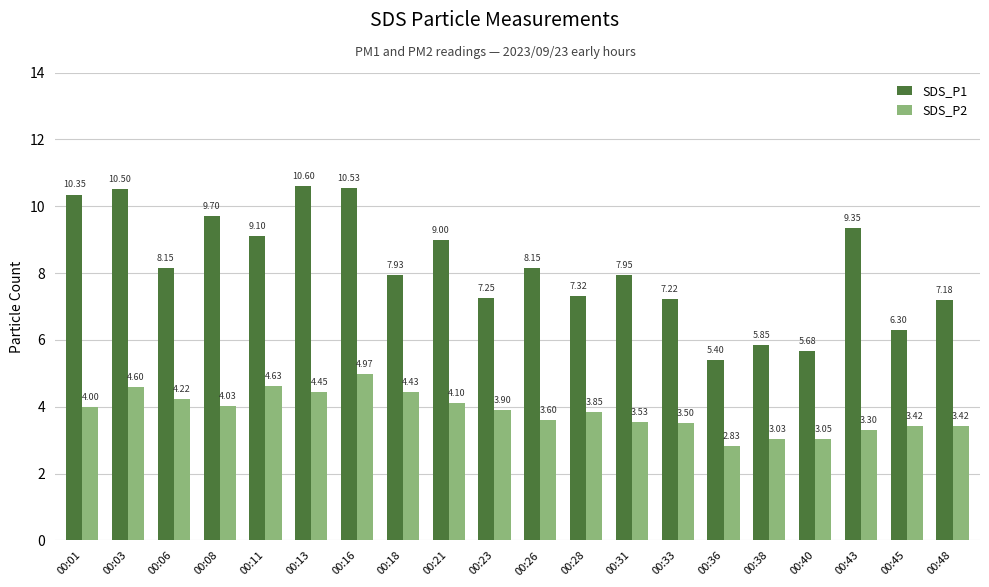

What are all the series names shown in the legend?

SDS_P1, SDS_P2